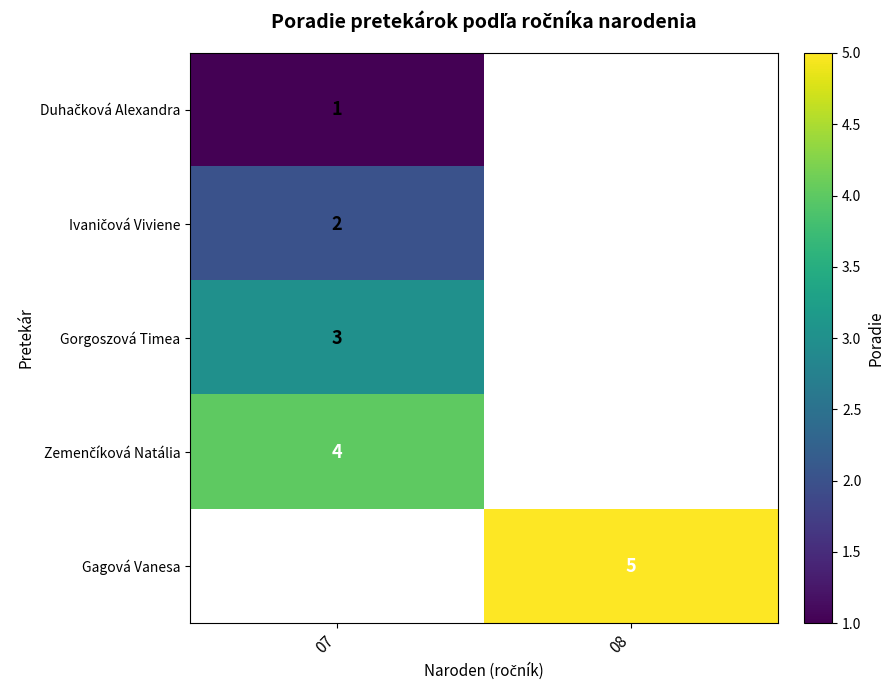

What is the smallest value displayed?

1.0